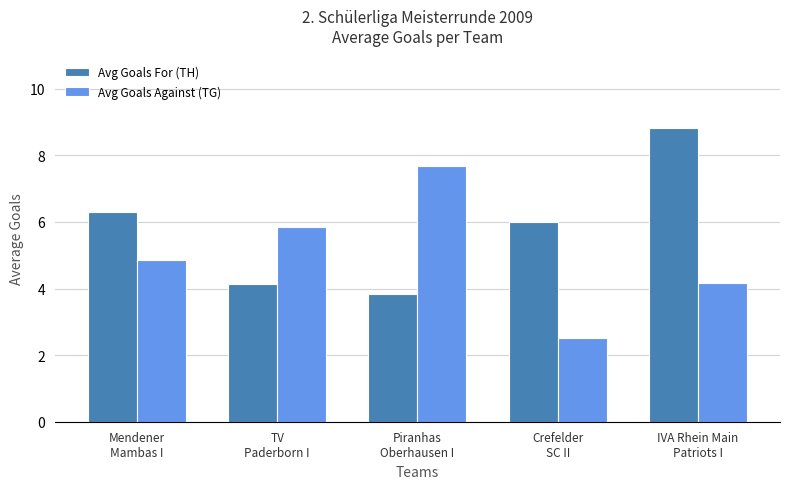

Is the value of Avg Goals Against (TG) at Mendener
Mambas I greater than the value of Avg Goals For (TH) at Crefelder
SC II?

No